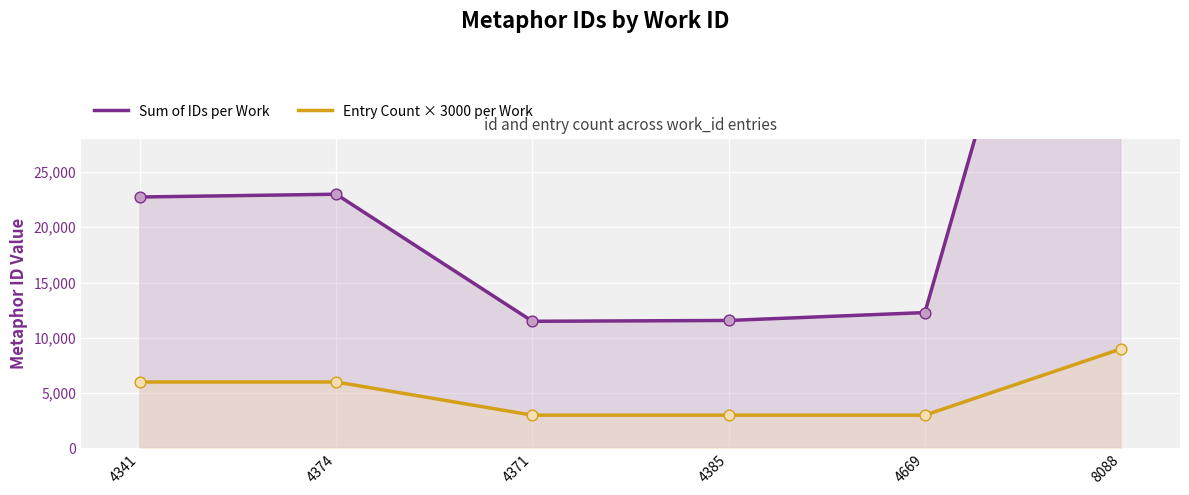

What are all the series names shown in the legend?

Sum of IDs per Work, Entry Count × 3000 per Work